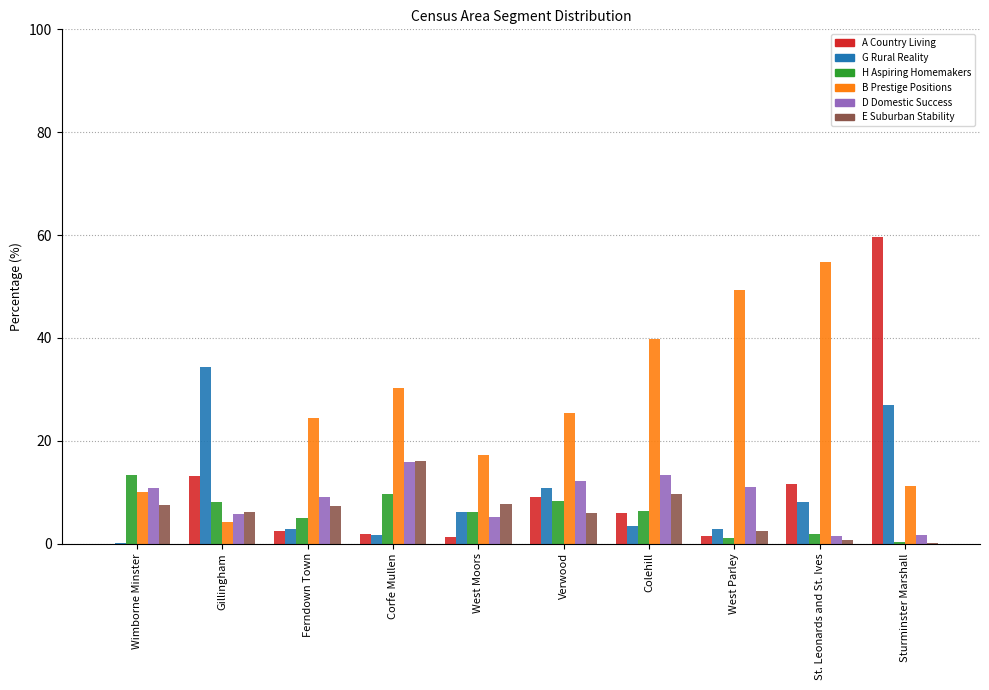

Read the G Rural Reality value at Colehill.

3.4